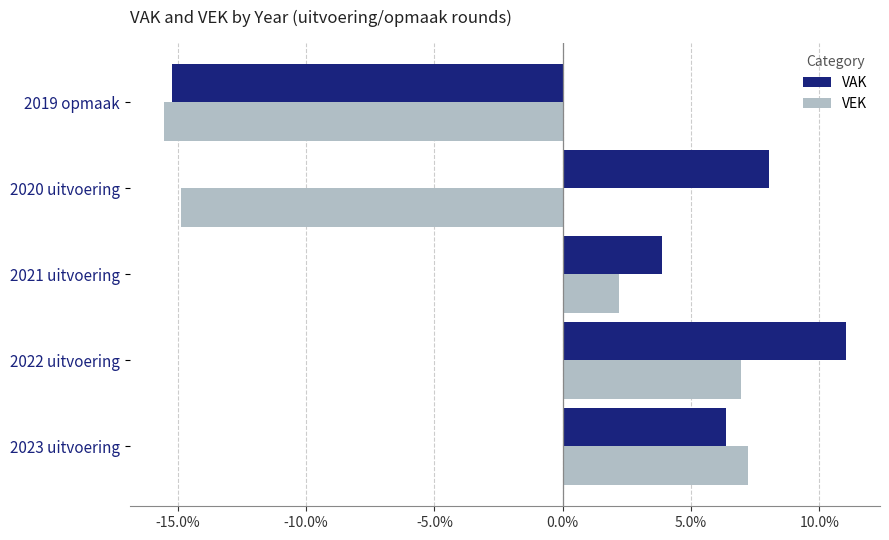

Is it true that VEK equals 6.9 at 2022 uitvoering?

True